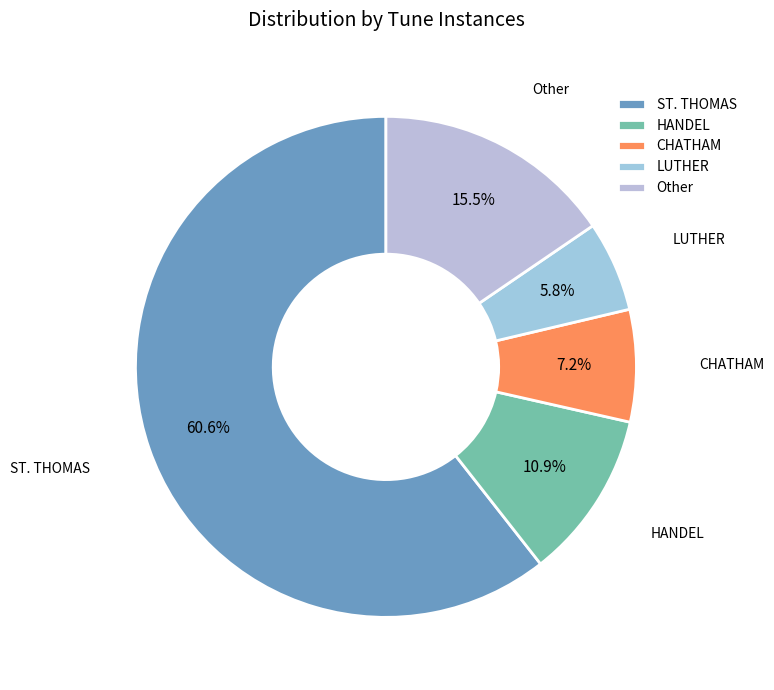

How many segments does this pie chart have?

5